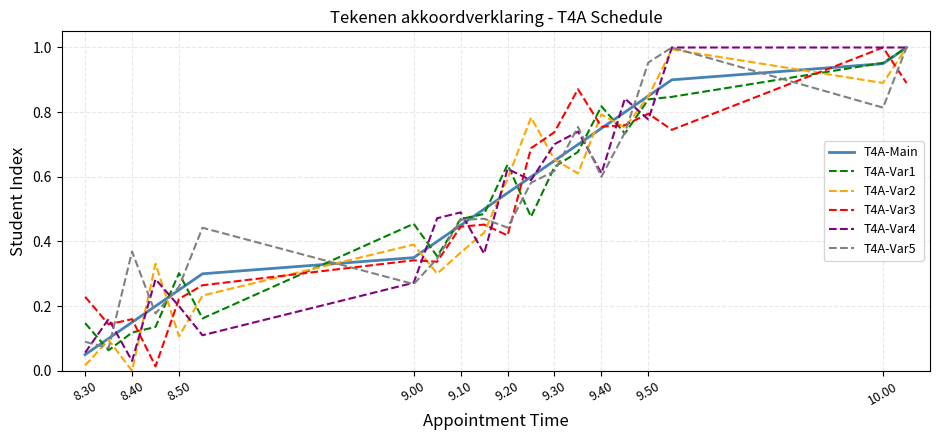

What is the total value across all series at 10.00?

5.6